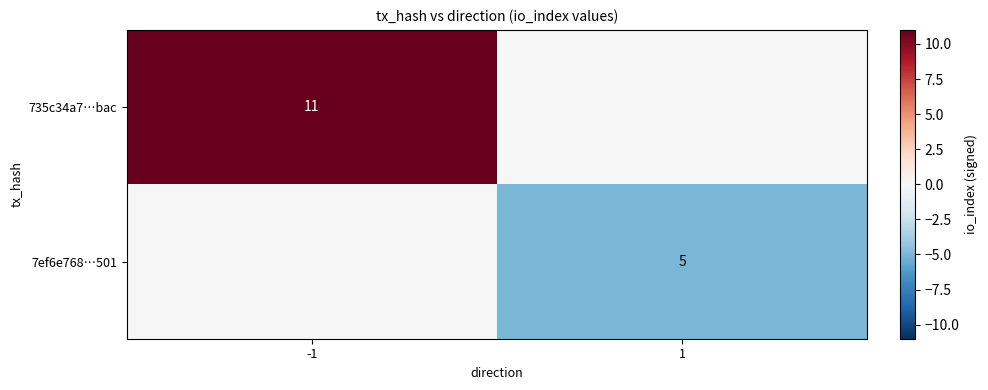

The 735c34a7…bac series shows 11 at -1. True or false?

True